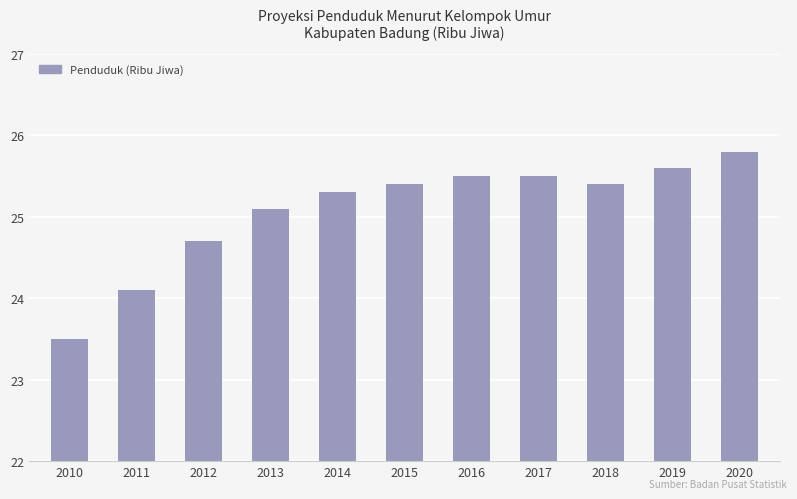

True or false: the data shows 25.1 at 2013.

True